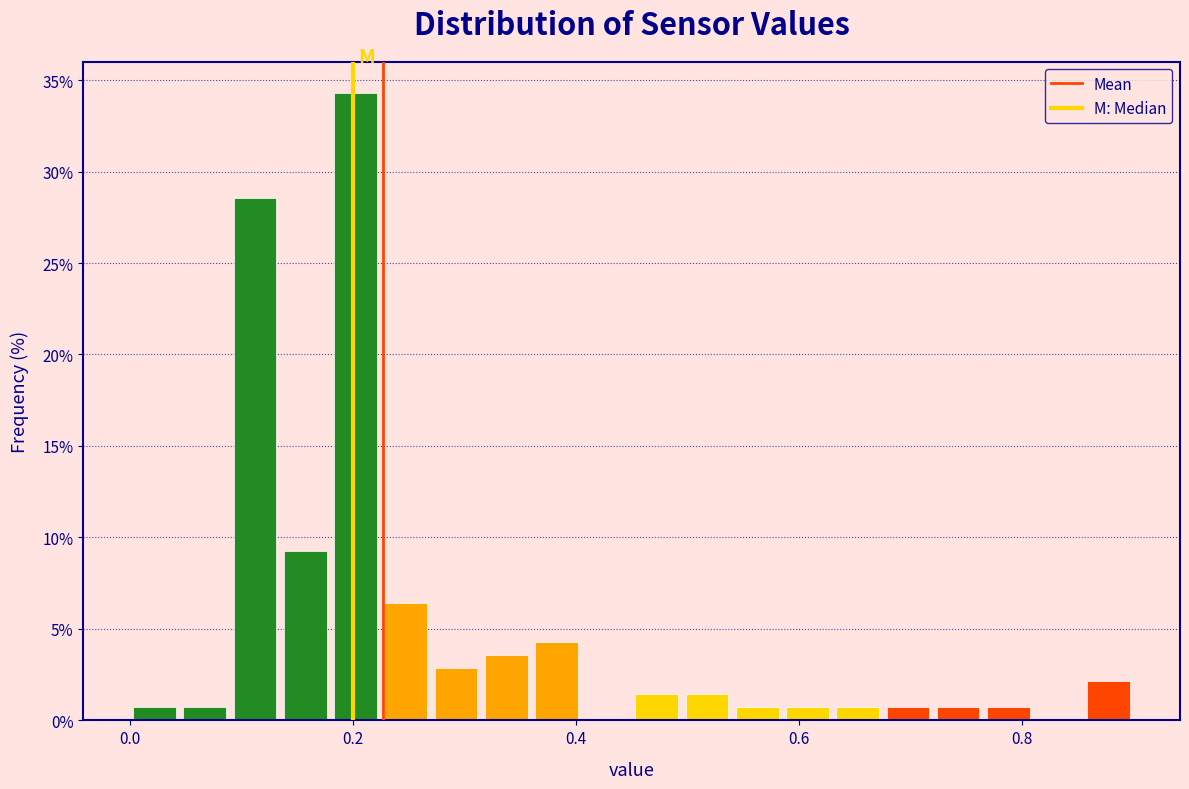

Around what value on the x-axis is the tallest bar? Give the approximate position of its centre, as read against the axis.

0.20